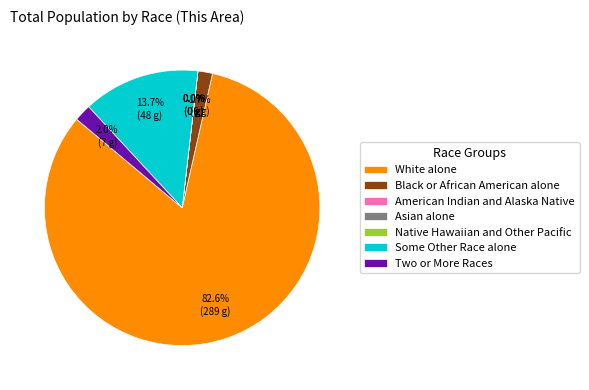

Combined, do Native Hawaiian and Other Pacific and Asian alone account for over 50%?

No